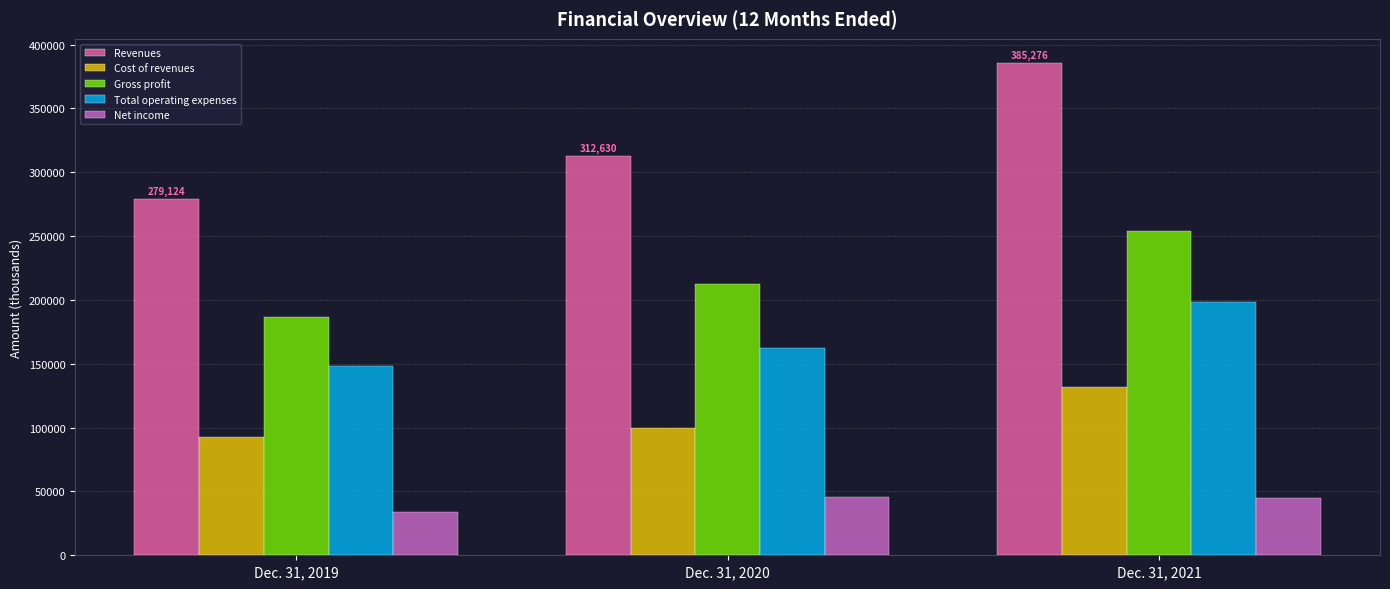

Which series has the largest range (max minus min)?

Revenues